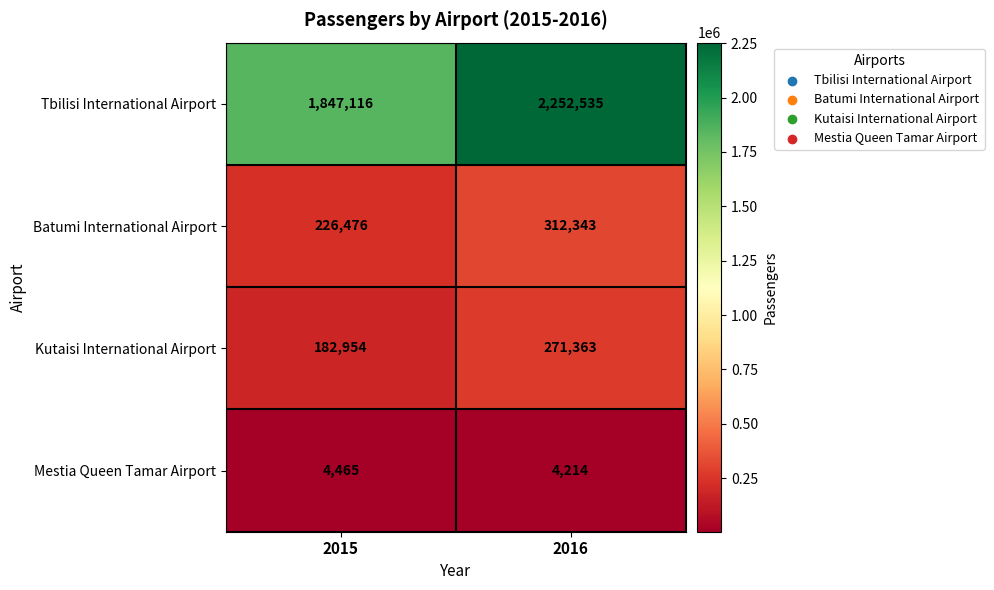

What is the spread (max minus min) of values at 2016?

2248321